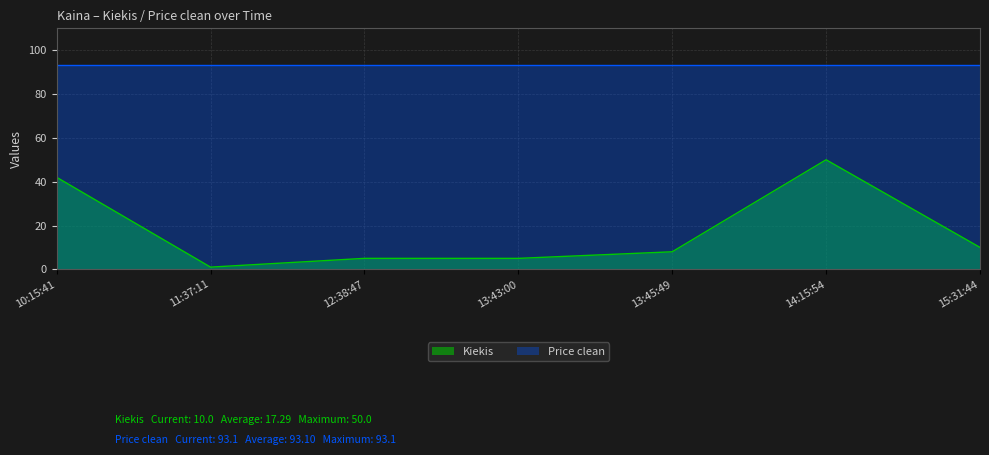

Reading right to left, what are all the values shown in this chart?

10	50	8	5	5	1	42